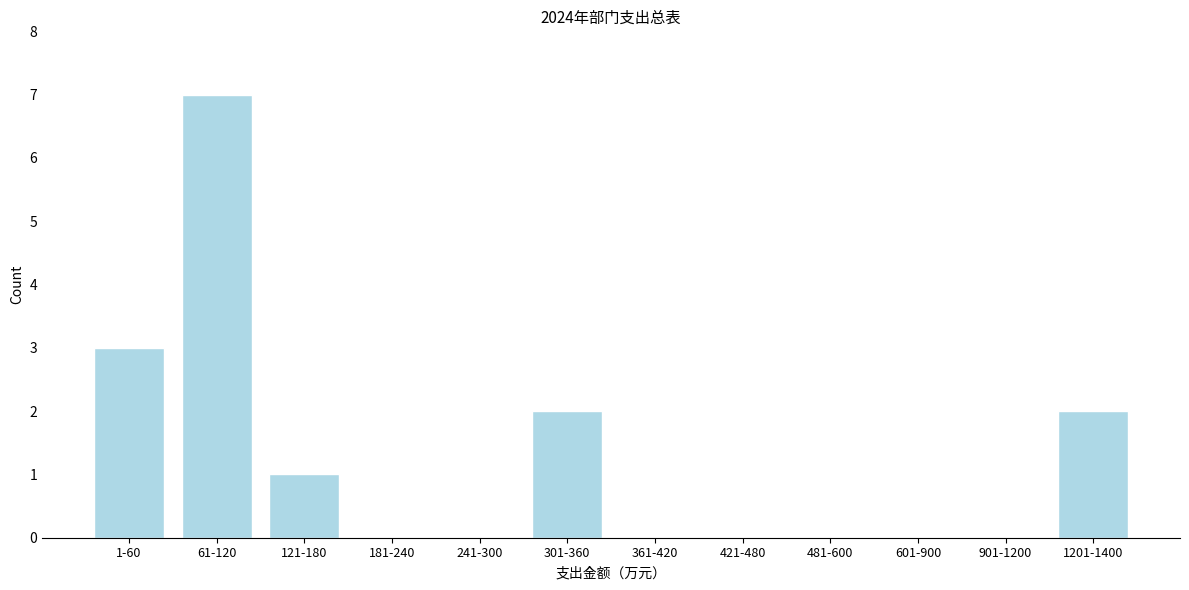

Reading left to right, what are all the values shown in this chart?

1-60=3	61-120=7	121-180=1	181-240=0	241-300=0	301-360=2	361-420=0	421-480=0	481-600=0	601-900=0	901-1200=0	1201-1400=2